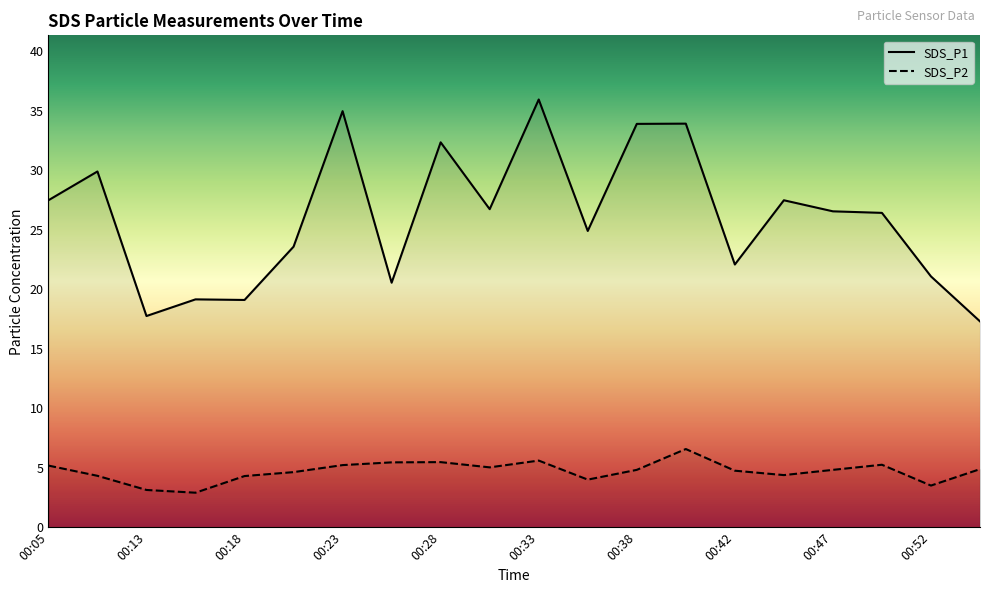

True or false: SDS_P1 and SDS_P2 cross at least once.

False